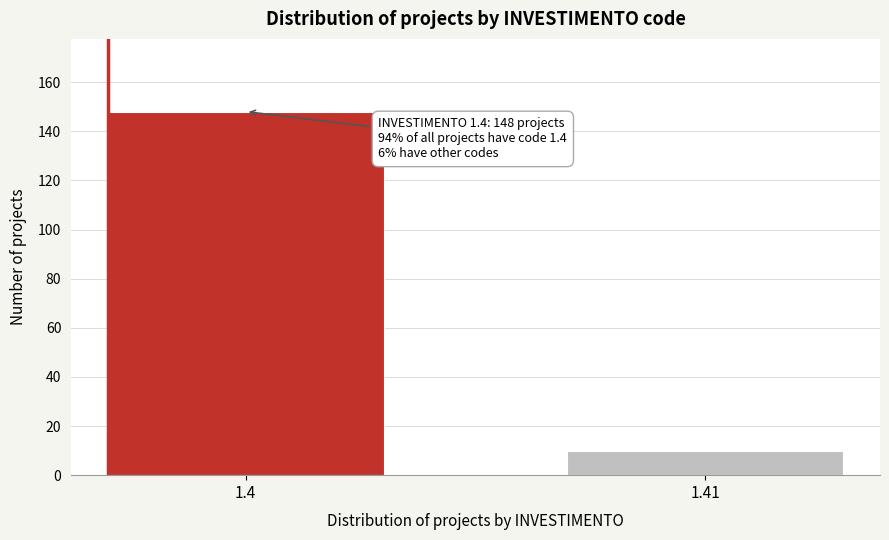

Reading right to left, list all the values displayed in this chart.

10	148